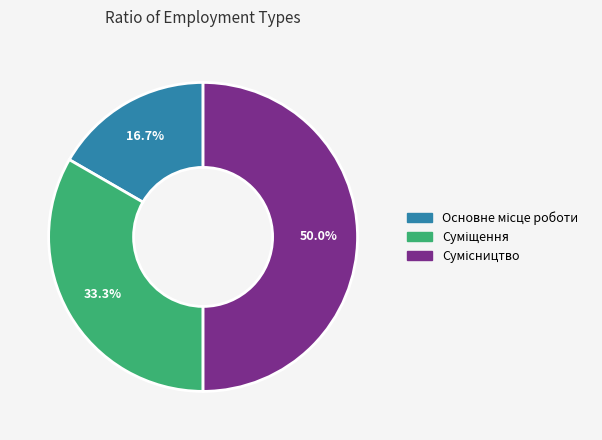

How many segments does this pie chart have?

3